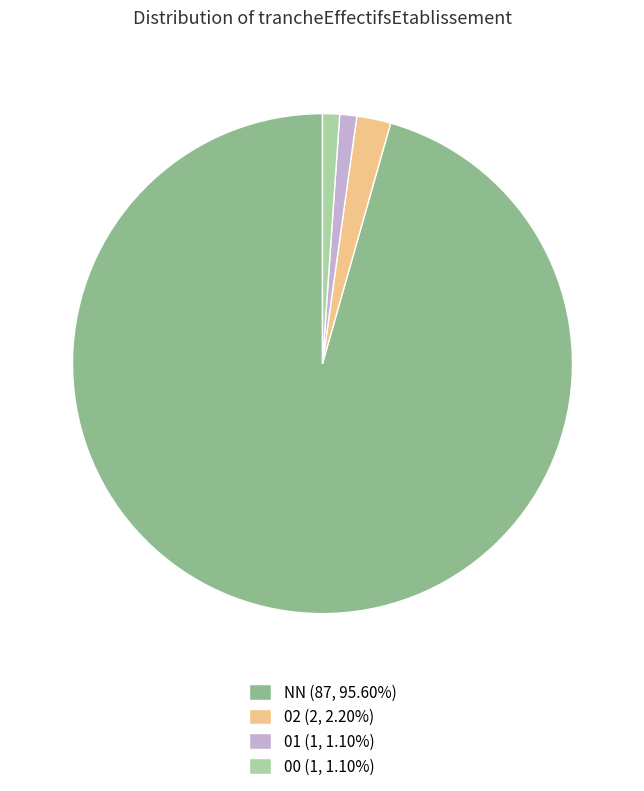

Is there any slice that represents more than half of the pie?

Yes